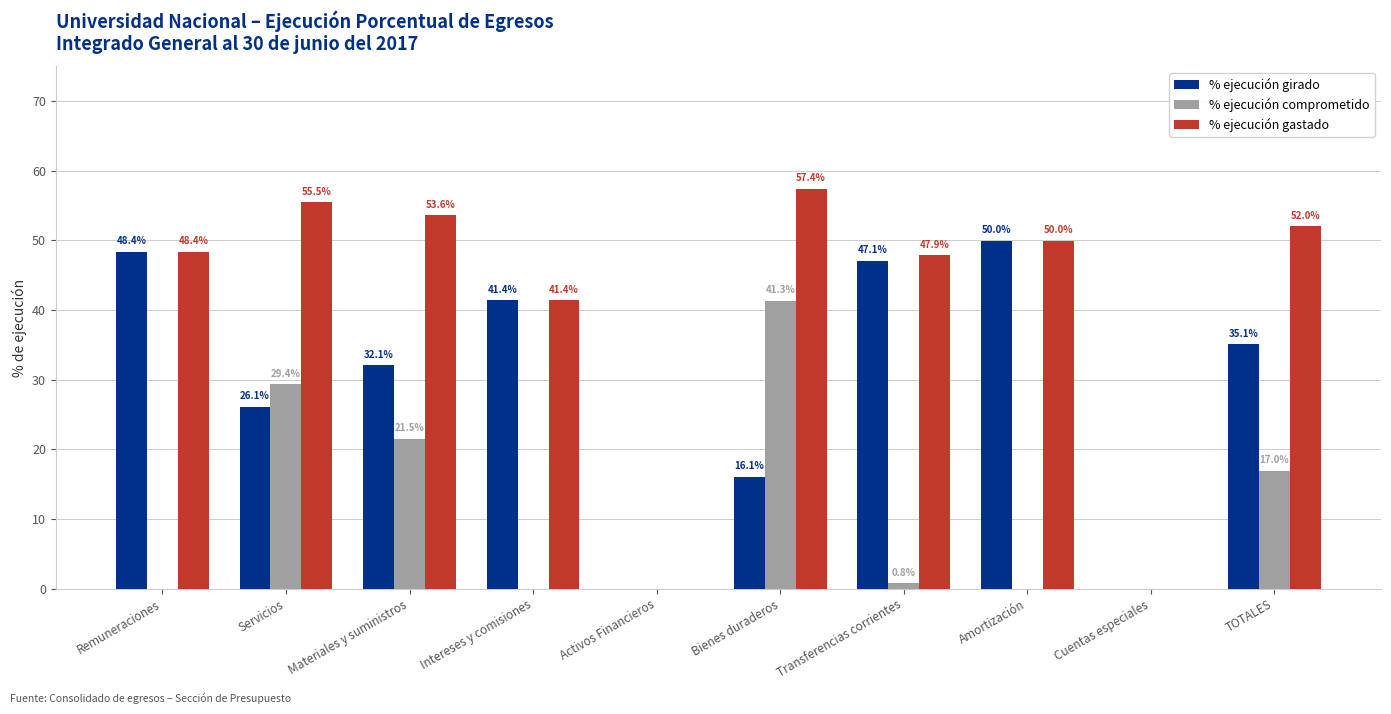

Between Materiales y suministros and TOTALES, which series saw the biggest shift?

% ejecución comprometido